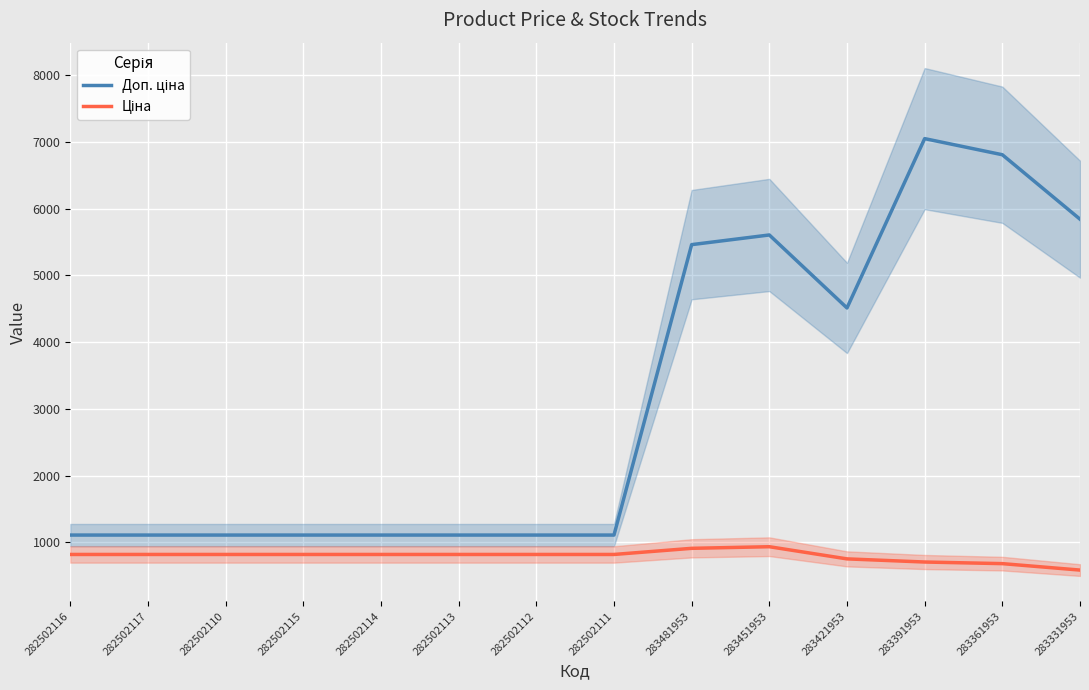

Is it true that Ціна equals 367.1 at 283331953?

False